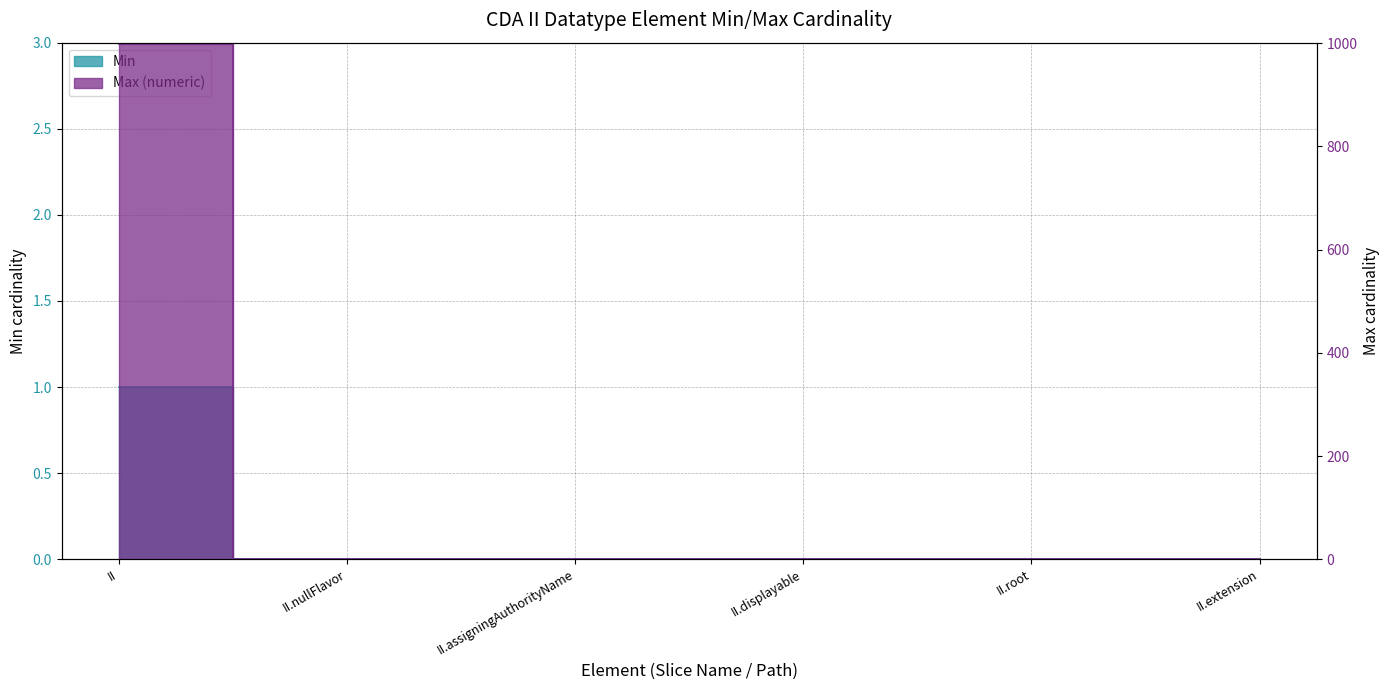

True or false: Max (numeric) and Min cross at least once.

False